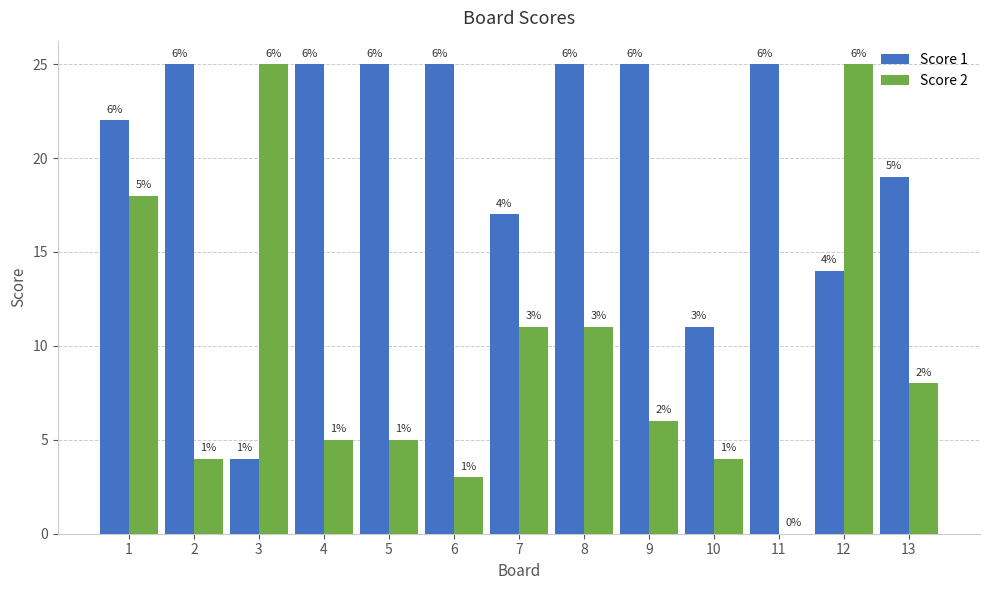

What is the total value across all series at 11?

25